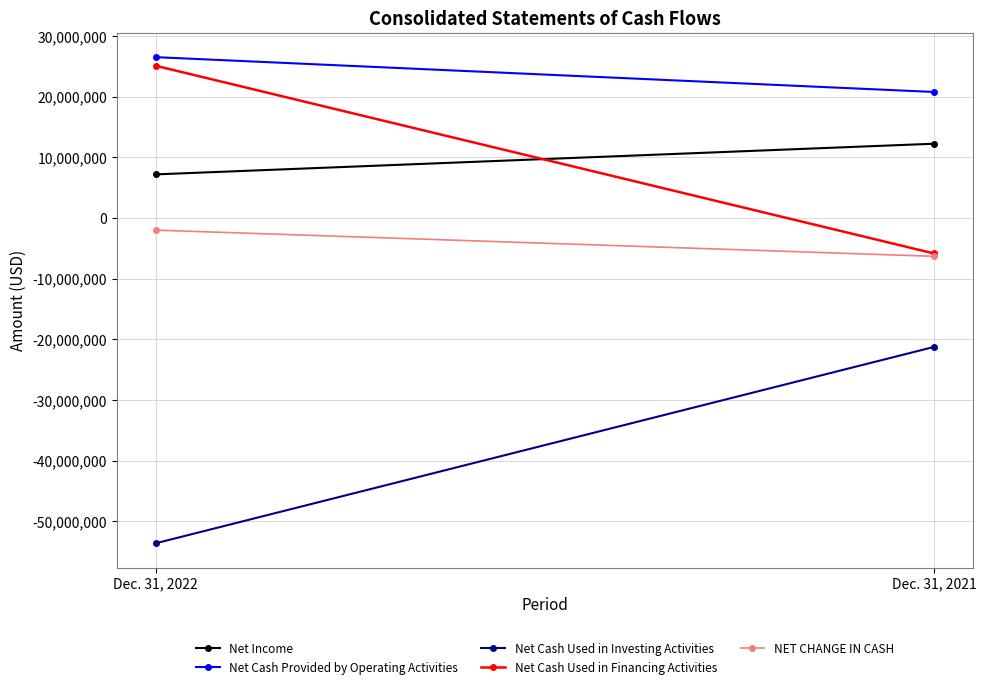

Rank the categories by Net Income value from highest to lowest.

Dec. 31, 2021, Dec. 31, 2022